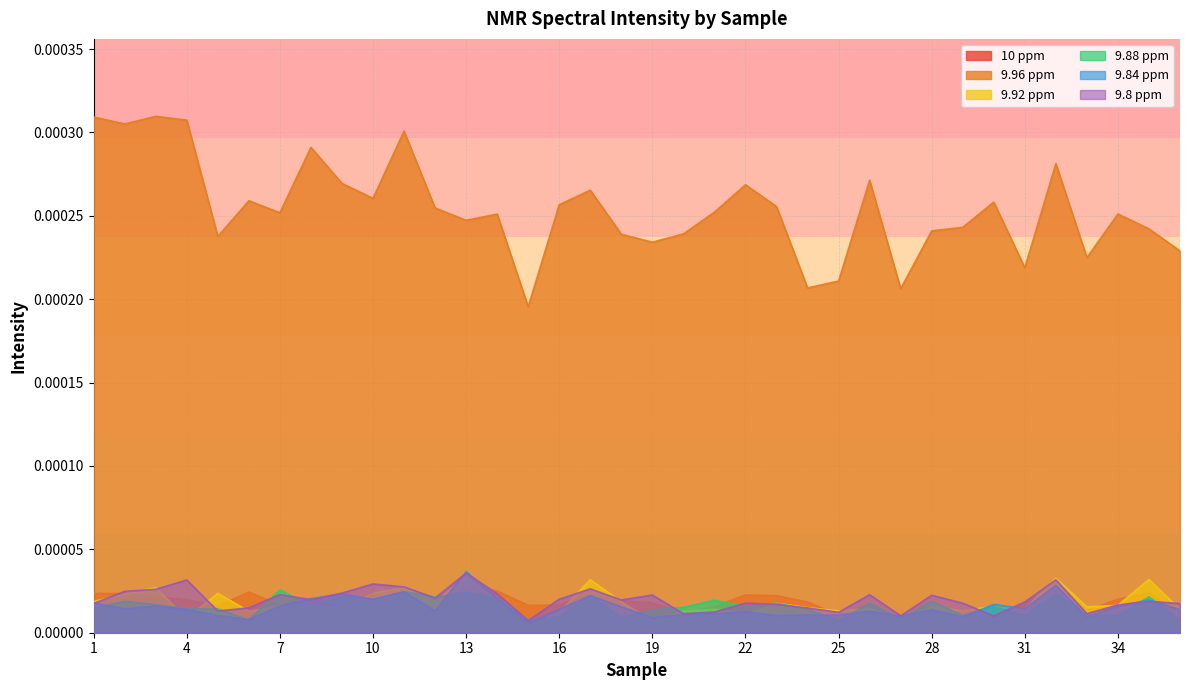

True or false: 9.8 ppm has more than 1 points higher than both neighbors.

True